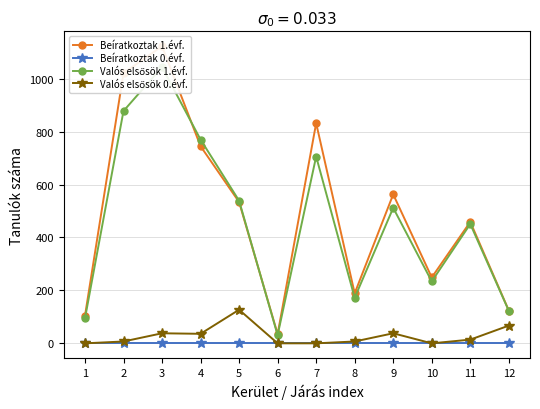

Which series has the widest spread of values?

Beíratkoztak 1.évf.